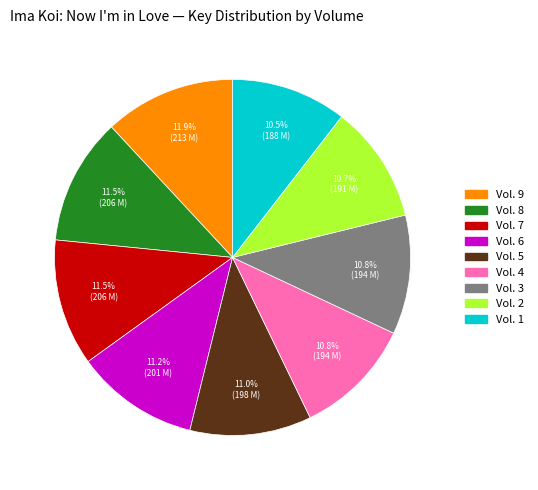

What is the ratio of the value at Vol. 3 to the value at Vol. 2?

1.0